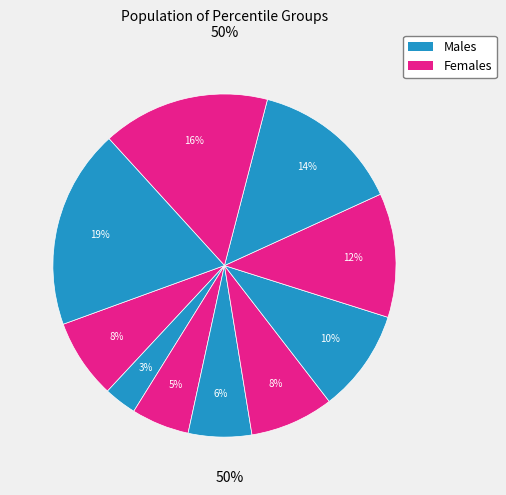

Is there any slice that represents more than half of the pie?

No